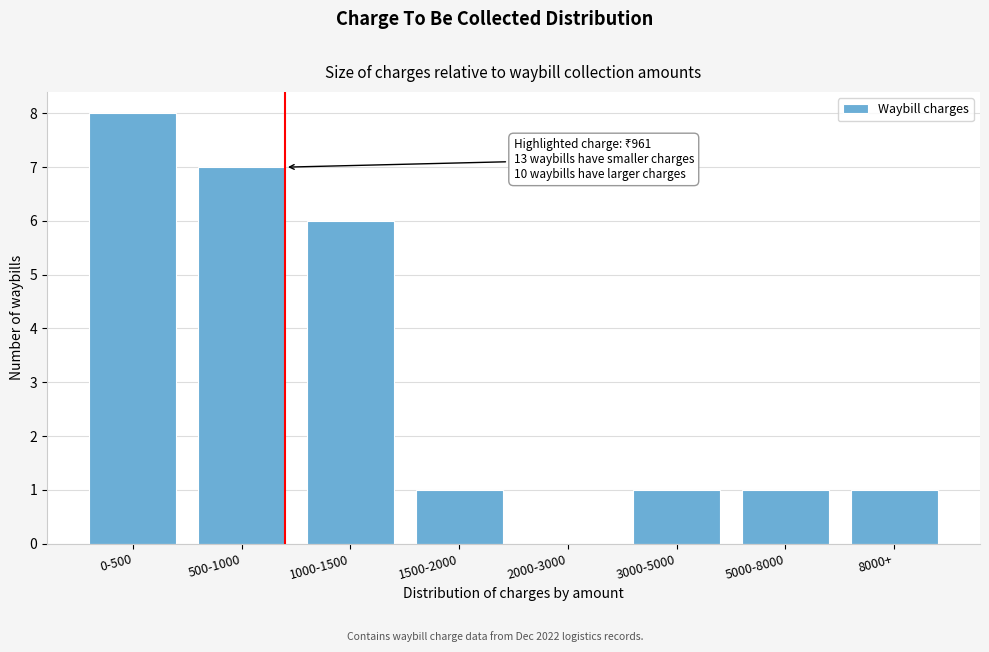

Reading left to right, list all the values displayed in this chart.

0-500=8	500-1000=7	1000-1500=6	1500-2000=1	2000-3000=0	3000-5000=1	5000-8000=1	8000+=1